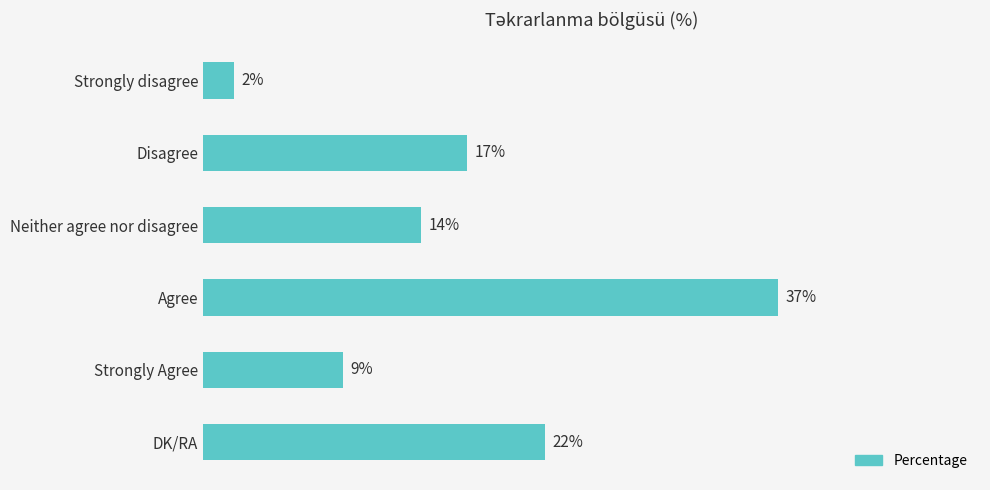

Between Strongly disagree and Agree, which is larger?

Agree